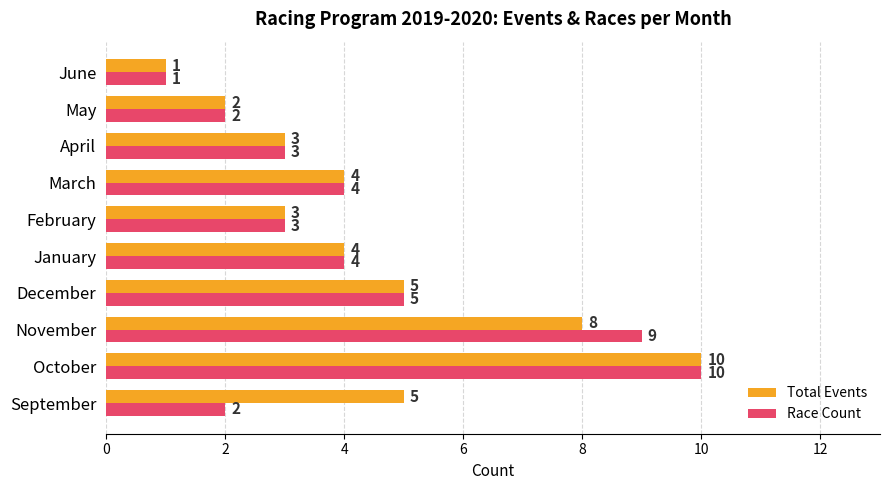

Is it true that Total Events equals 2 at January?

False